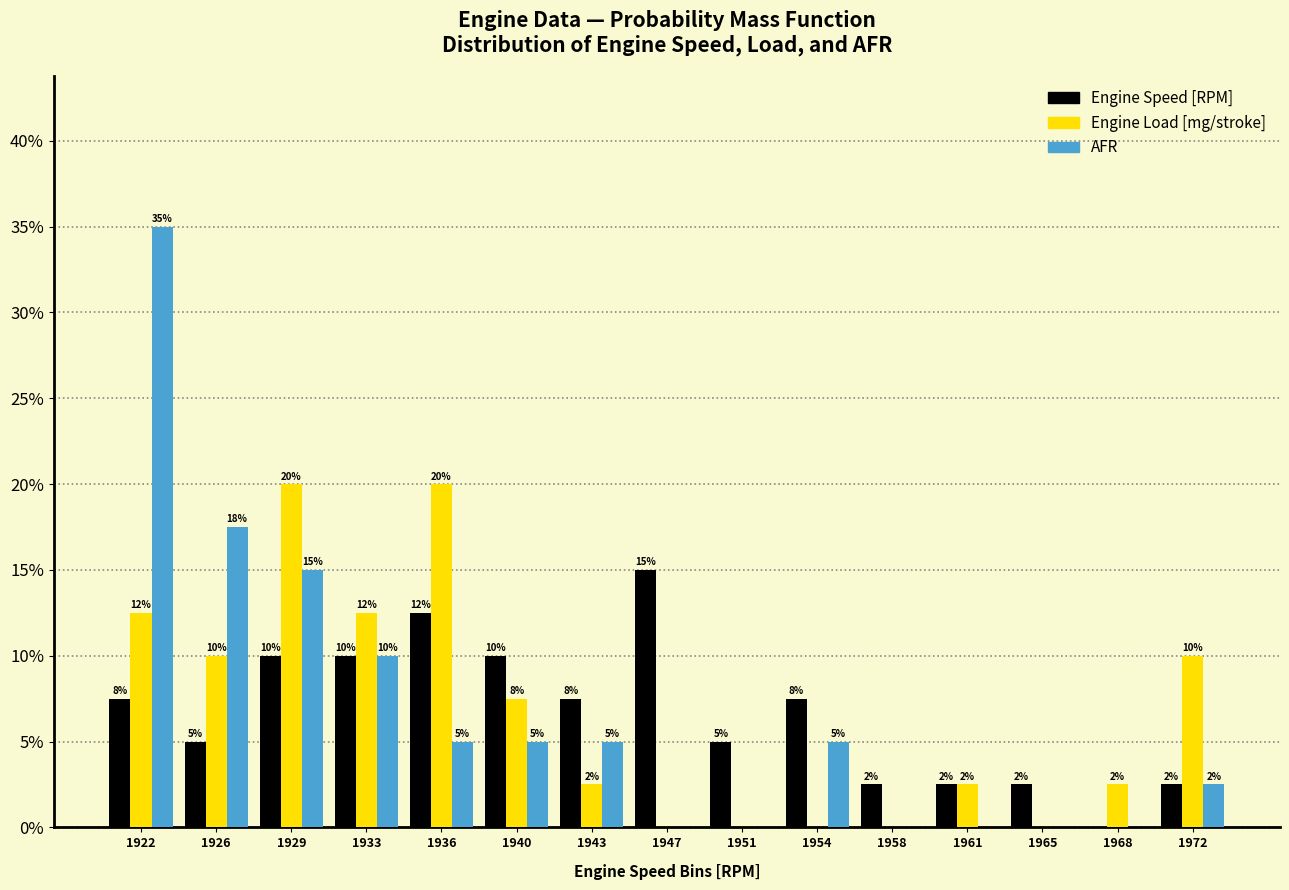

What is the sum of the AFR values at 1954 and 1958?

5.0